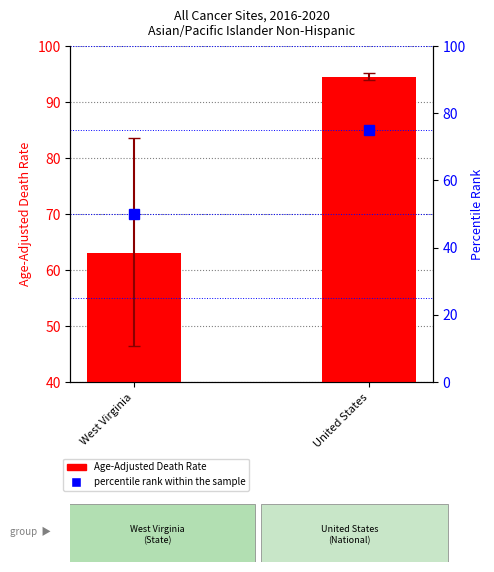

What is the sum of the percentile rank within the sample values at West Virginia and United States?

125.0